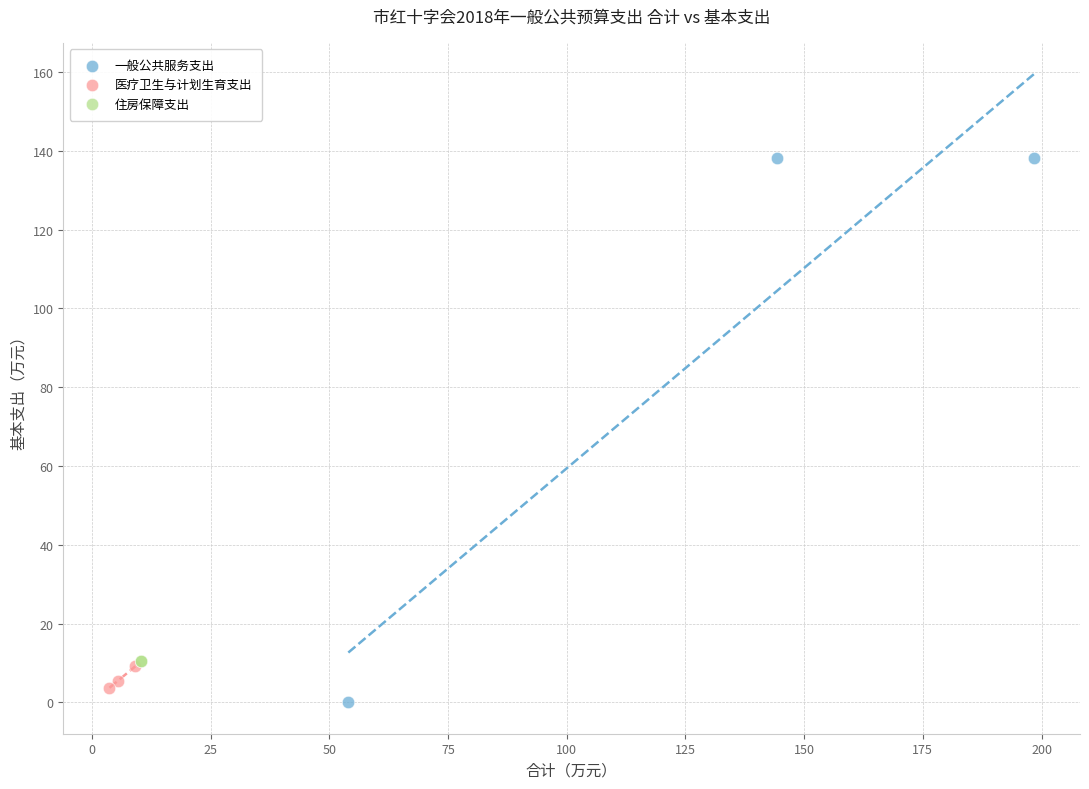

What are all the series names shown in the legend?

一般公共服务支出, 医疗卫生与计划生育支出, 住房保障支出